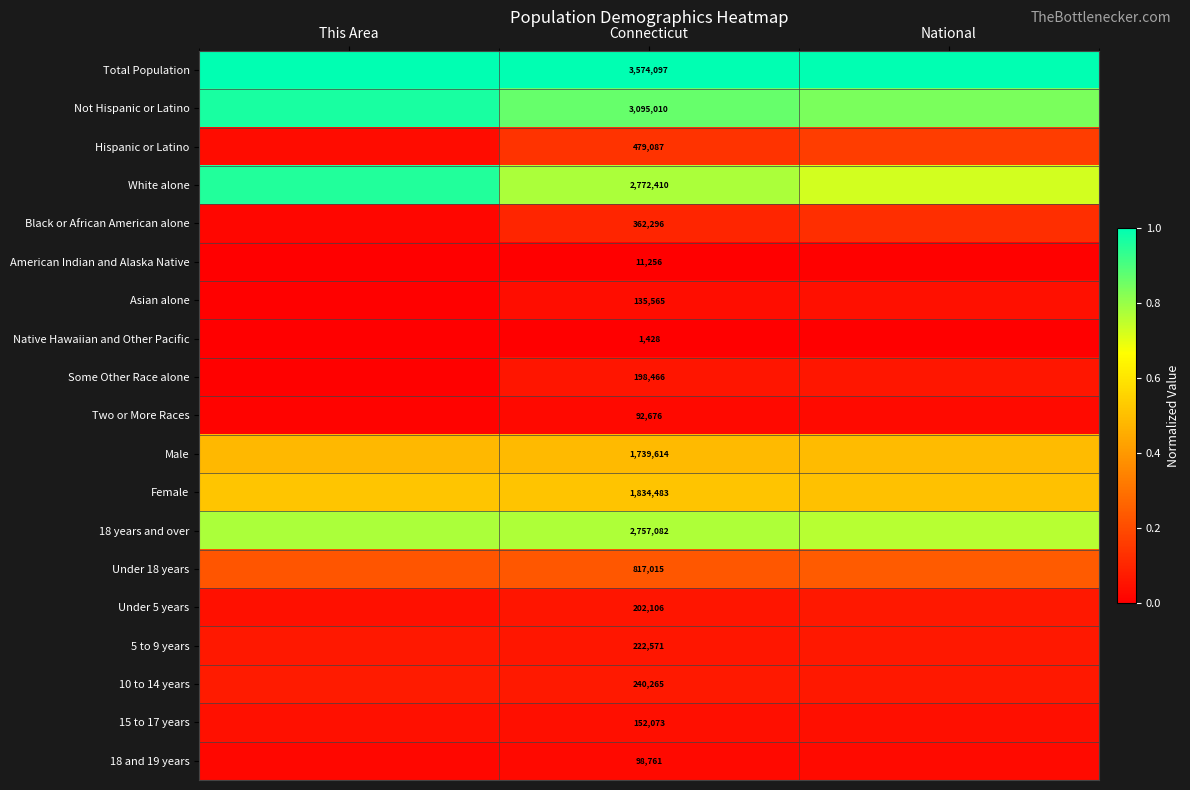

What is the difference between the highest and lowest values at Connecticut?

3572669.0